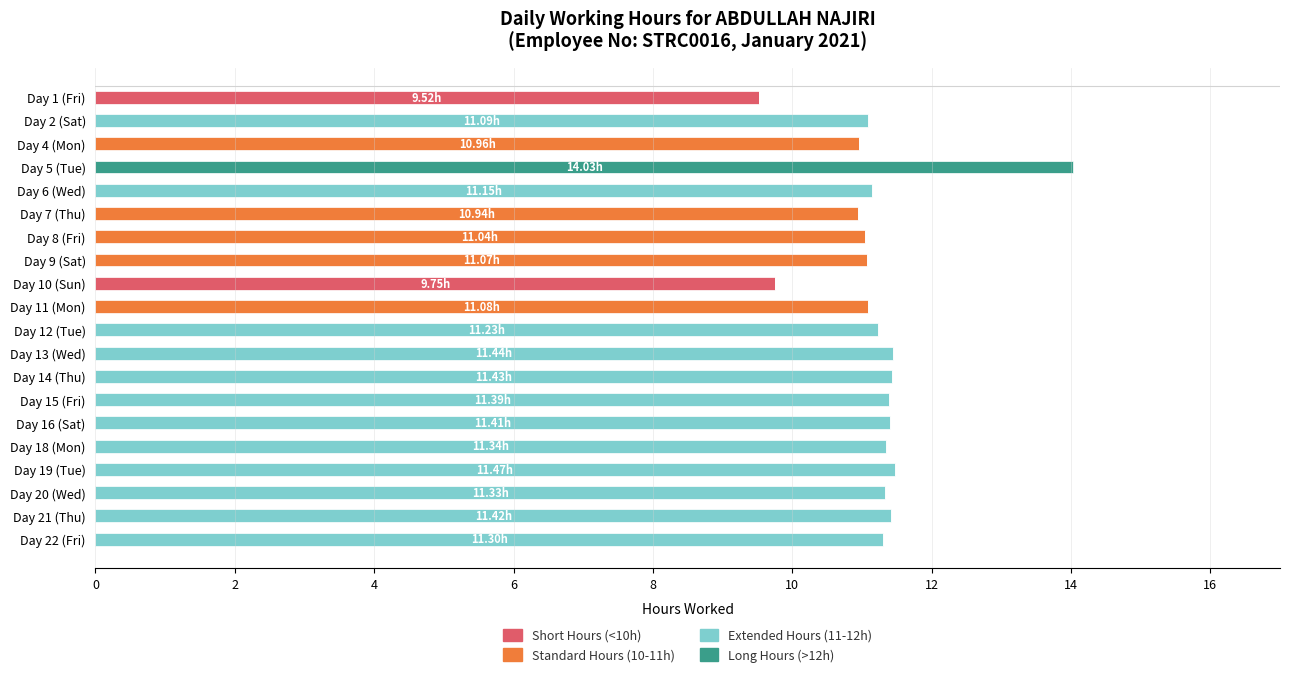

What is the total value across all series at Day 5 (Tue)?

14.0